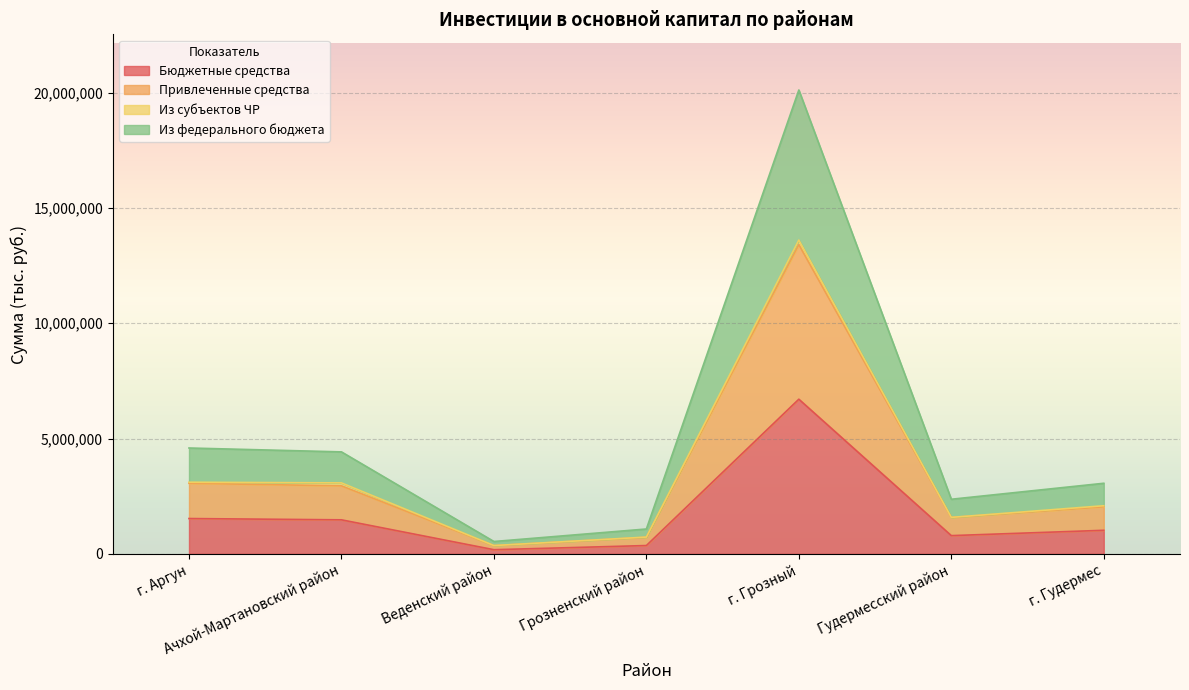

True or false: Из федерального бюджета and Привлеченные средства intersect in this chart.

False